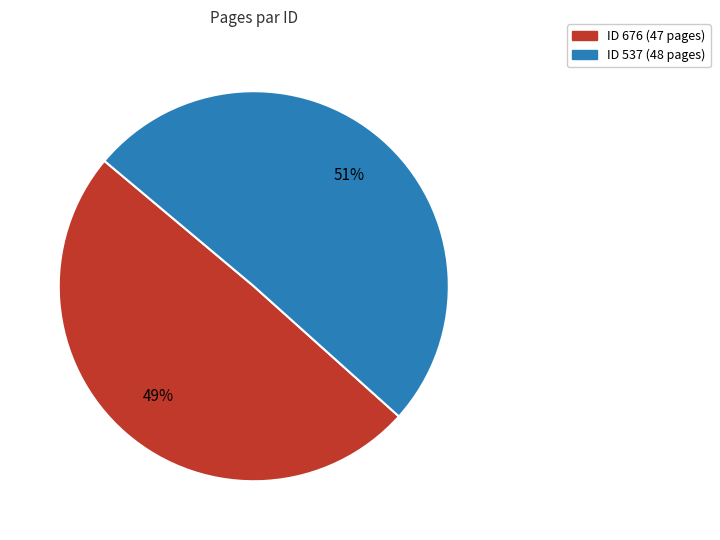

To the nearest percent, what is the average slice percentage?

50%